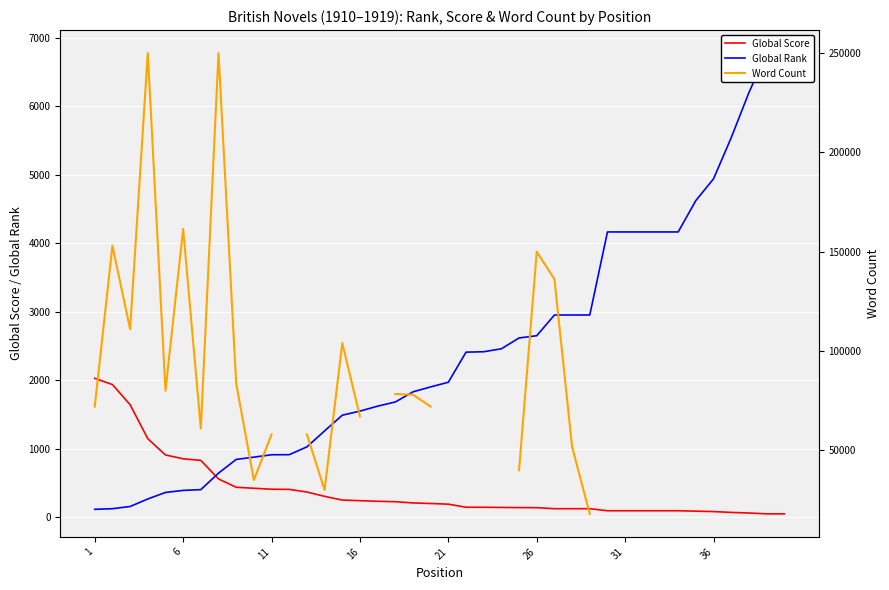

How many lines are shown in the chart?

3